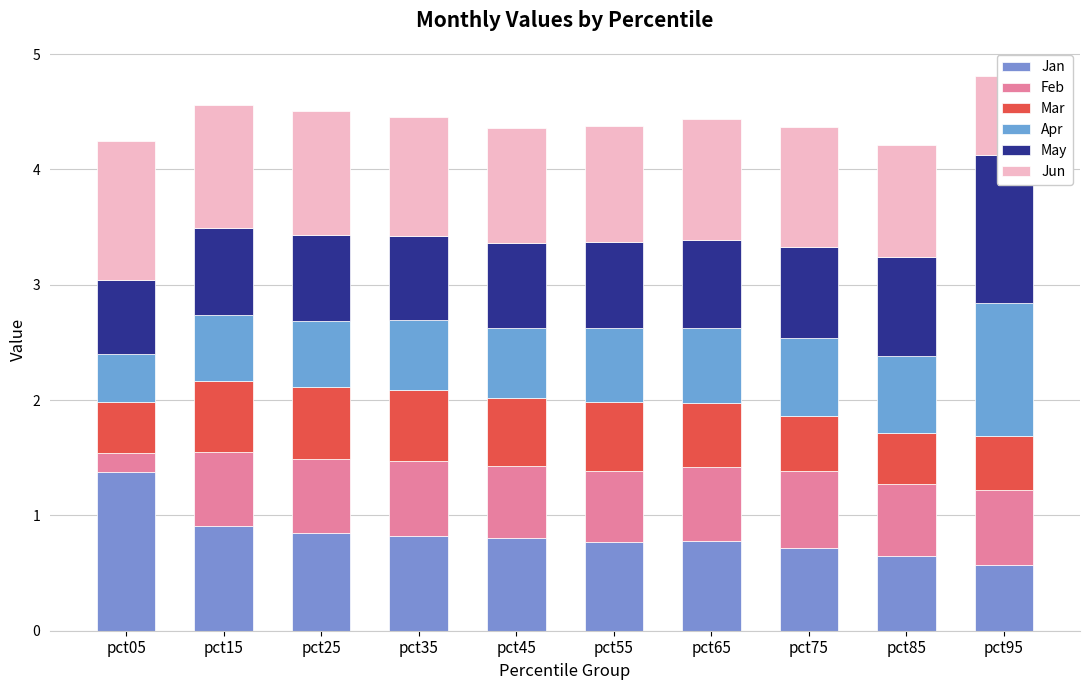

What is the average value of the Apr series?

0.7